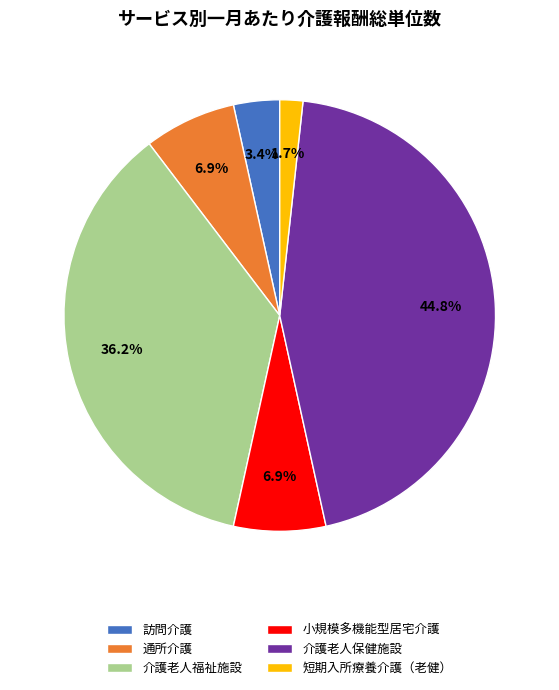

Does any single category account for the majority?

No